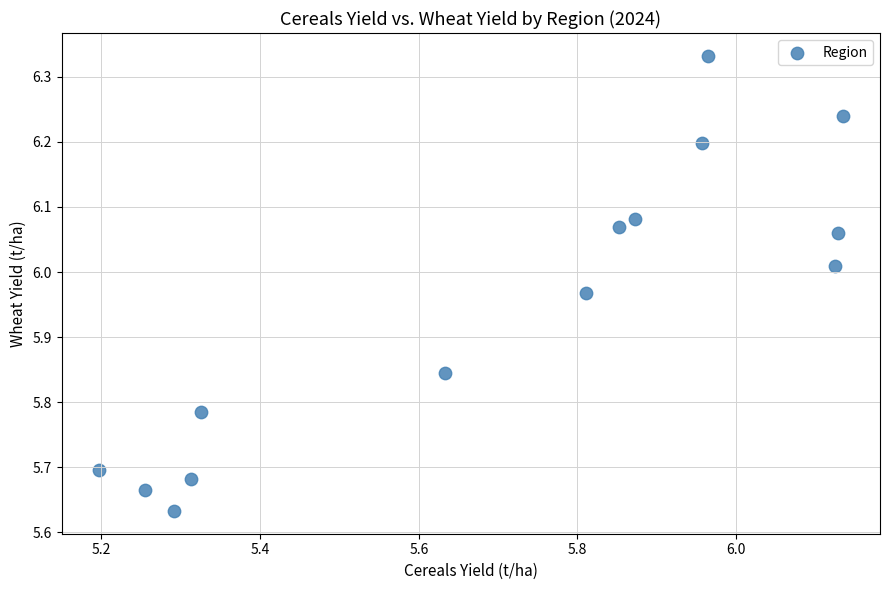

What is the range of X values (max minus min)?

0.9